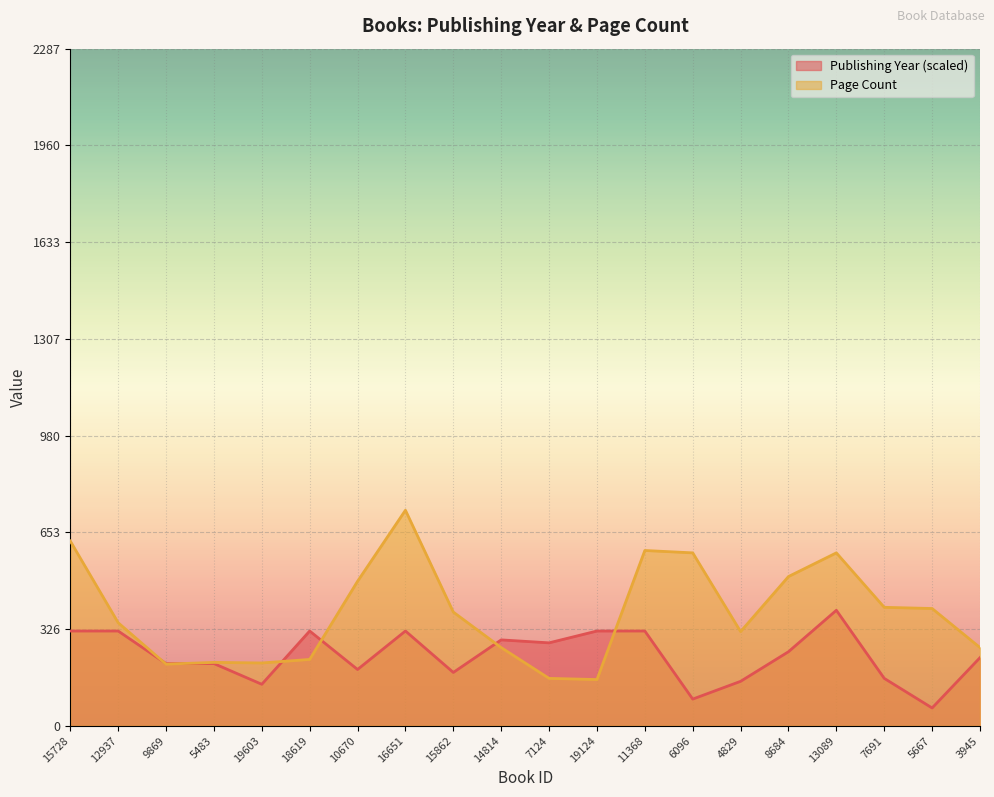

What is the lowest value of the Publishing Year series?

60